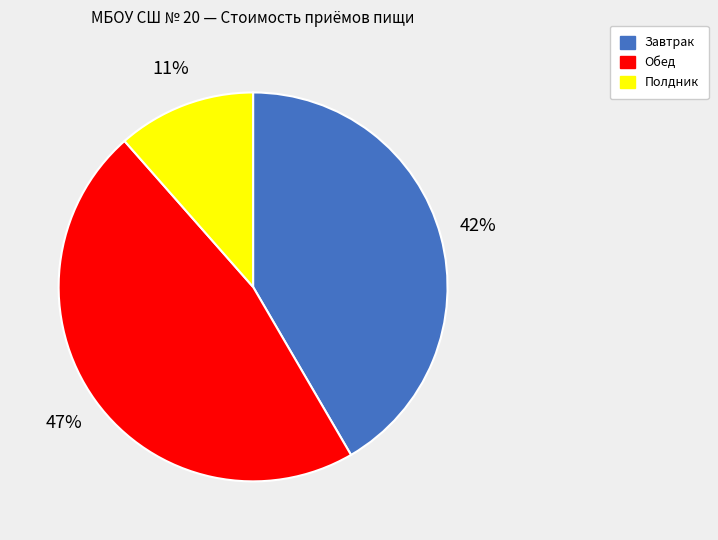

Does Обед represent more than half of the total?

No